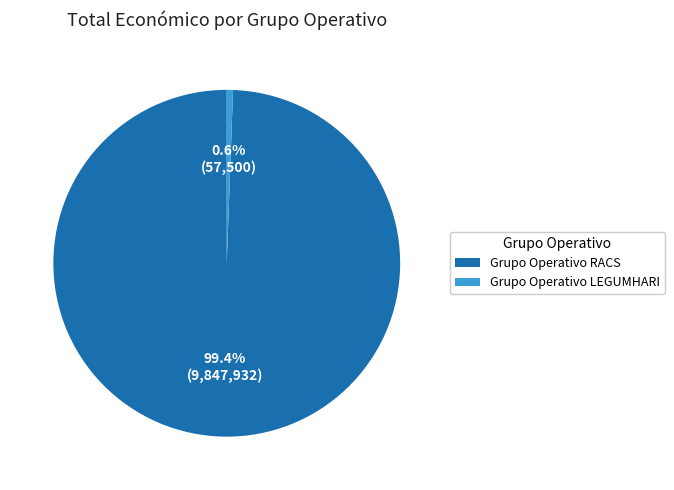

Rank the categories by value from highest to lowest.

Grupo Operativo RACS, Grupo Operativo LEGUMHARI